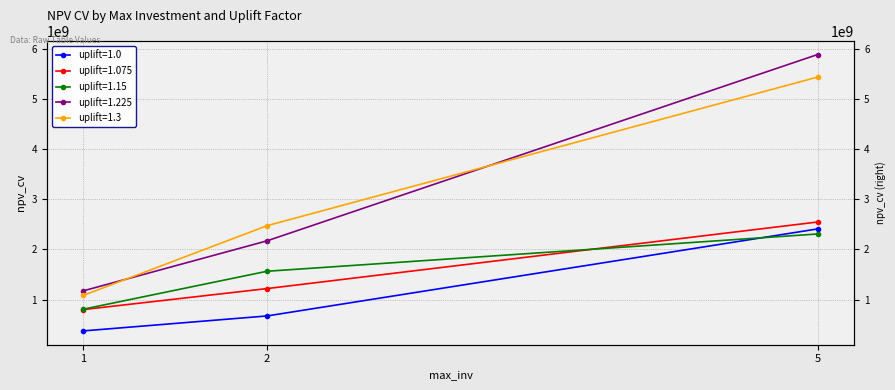

Between 1 and 2, which is larger?

2